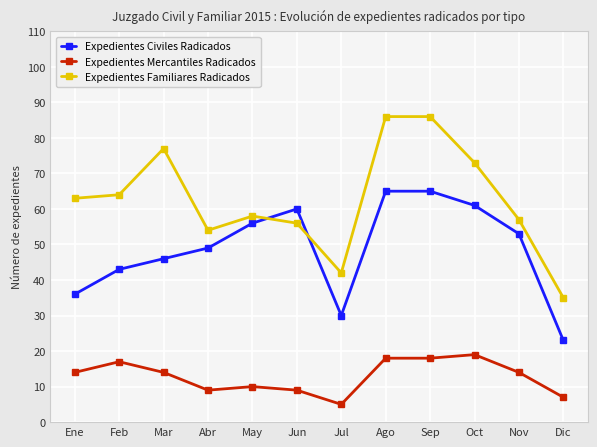

What is the value of the Expedientes Mercantiles Radicados point at the 6th from the left?

9